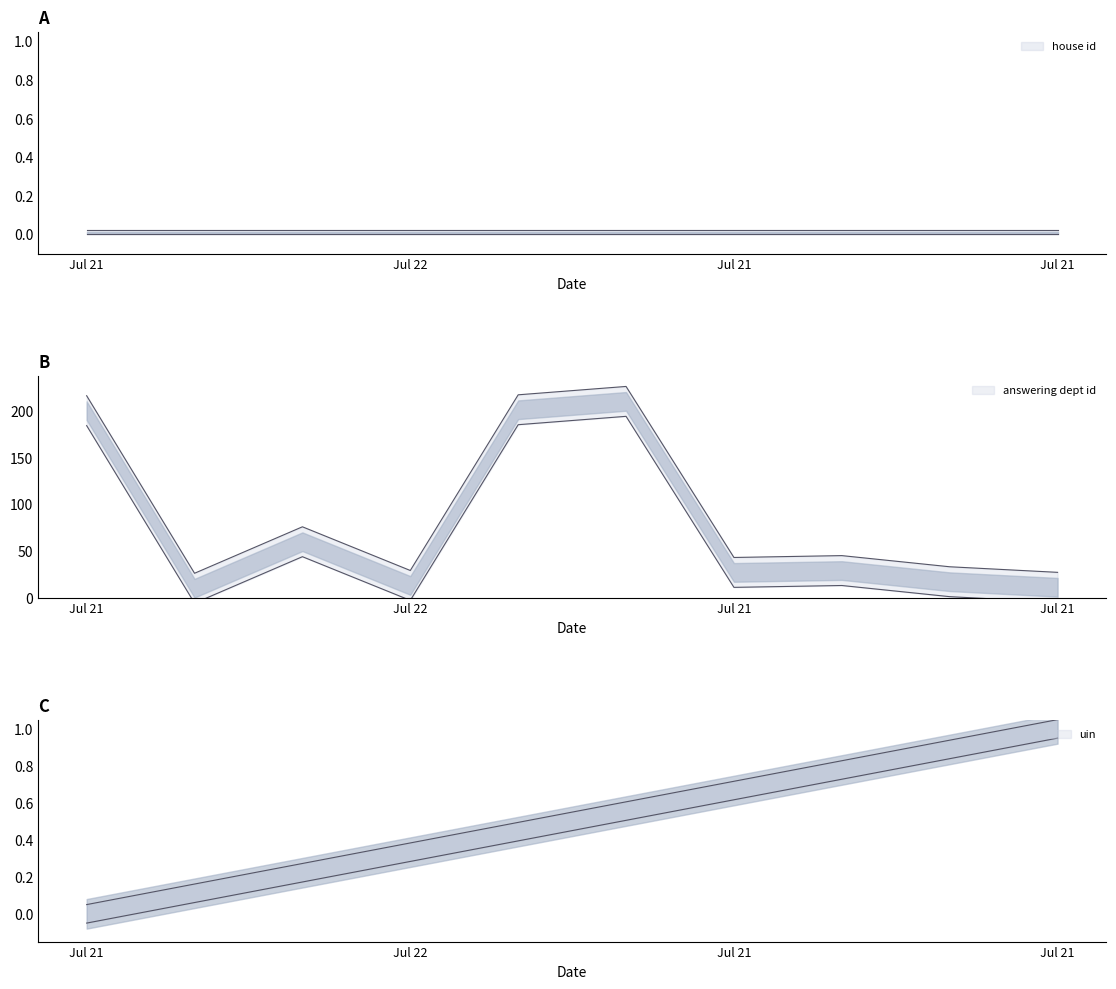

What is the label of the 6th point from the right?

2022-07-27